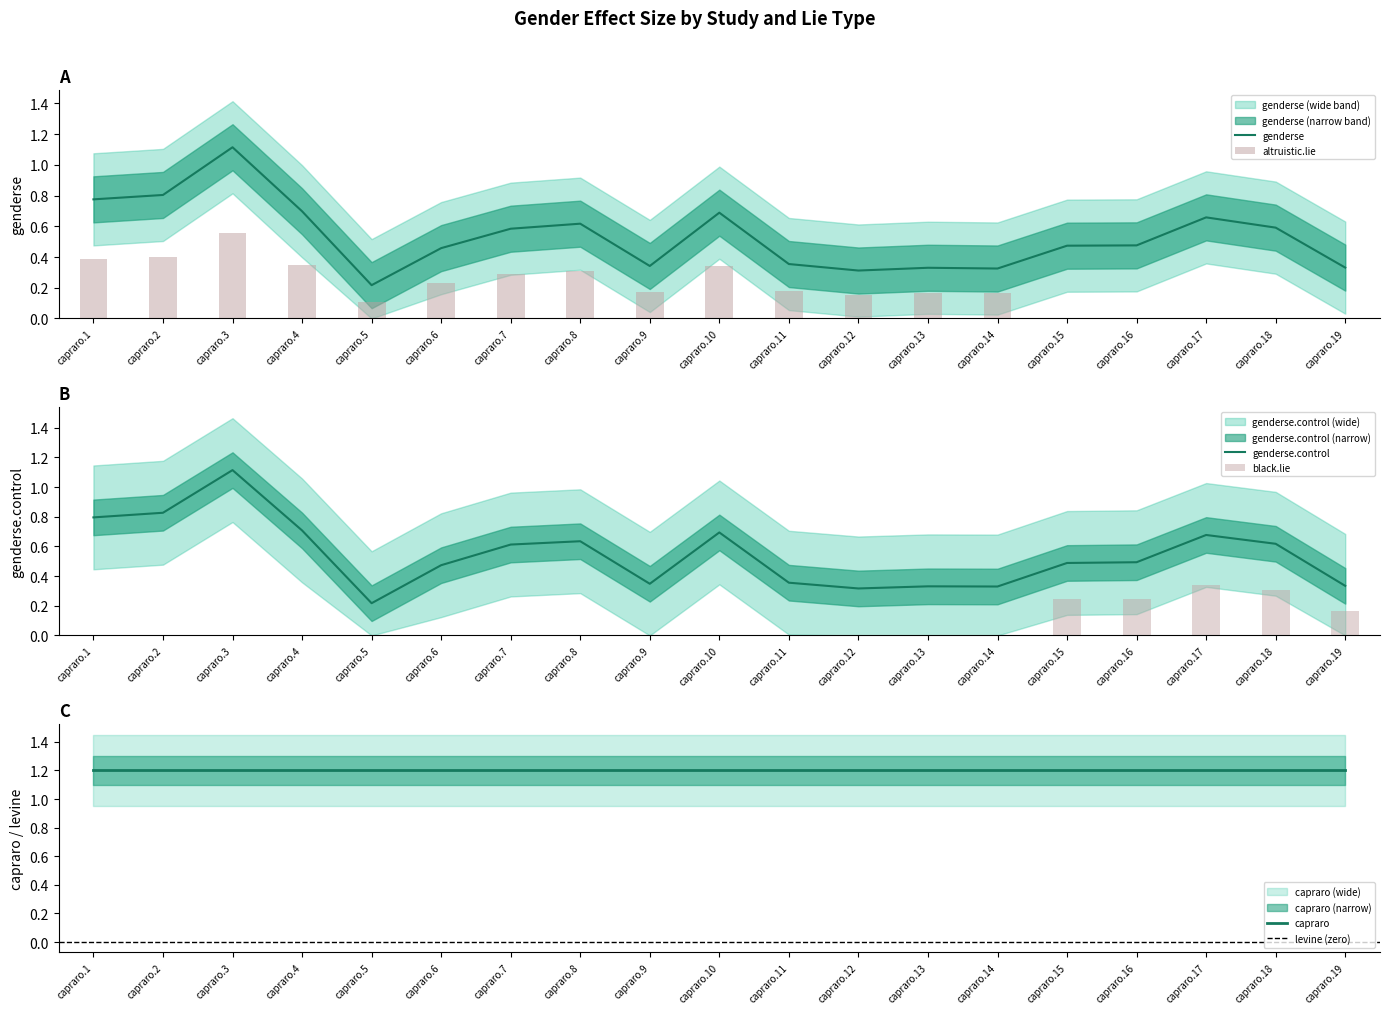

The genderse series shows 1.2 at capraro.1. True or false?

False